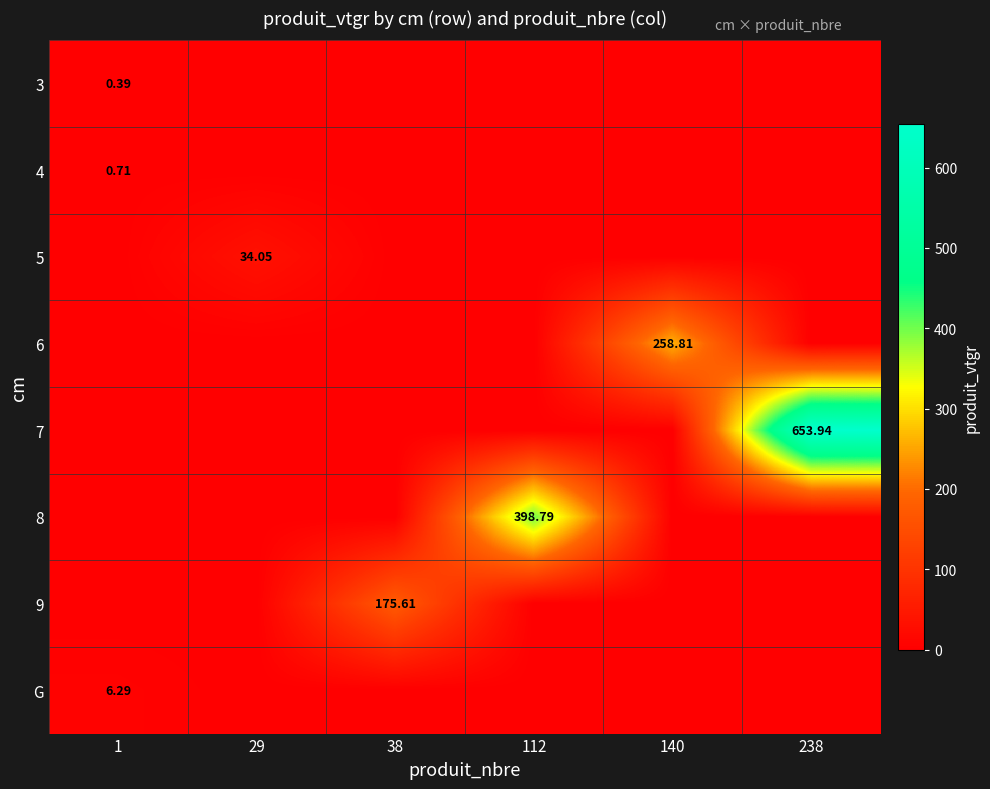

Is the value of row_1 at 140 greater than the value of row_3 at 29?

No